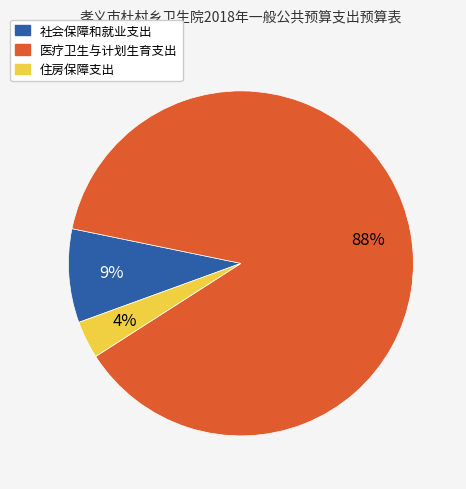

Between 住房保障支出 and 医疗卫生与计划生育支出, which is larger?

医疗卫生与计划生育支出